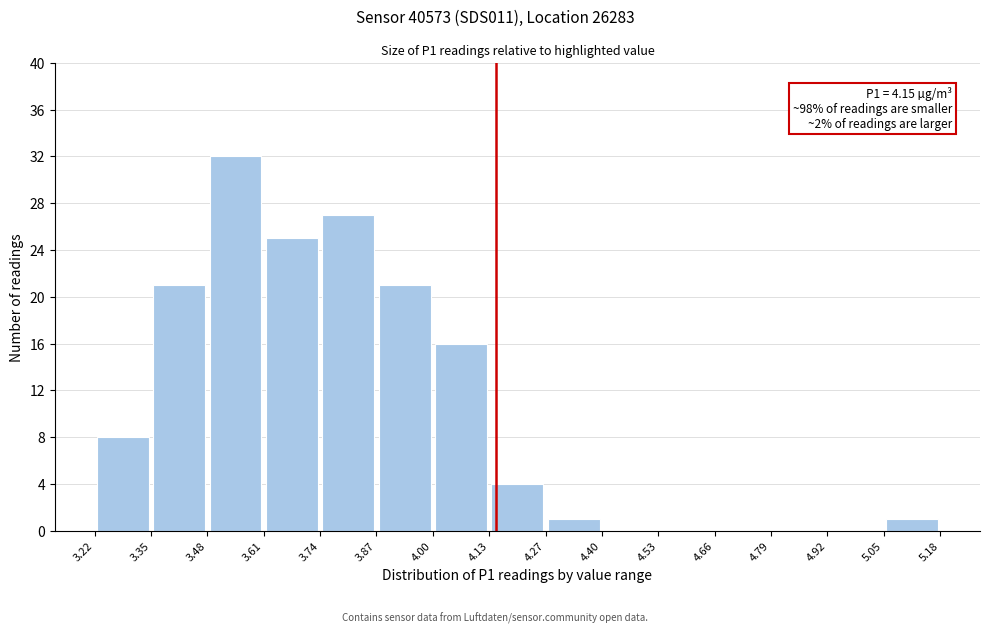

Over which range of the x-axis is the bar tallest?

3.48 to 3.61